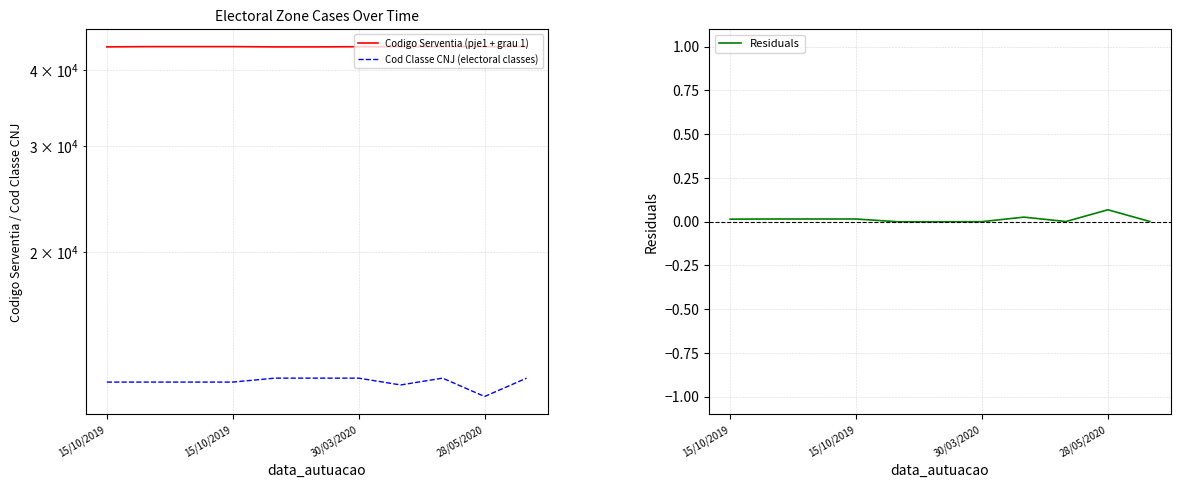

What are all the series names shown in the legend?

Codigo Serventia (pje1 + grau 1), Cod Classe CNJ (electoral classes), Residuals